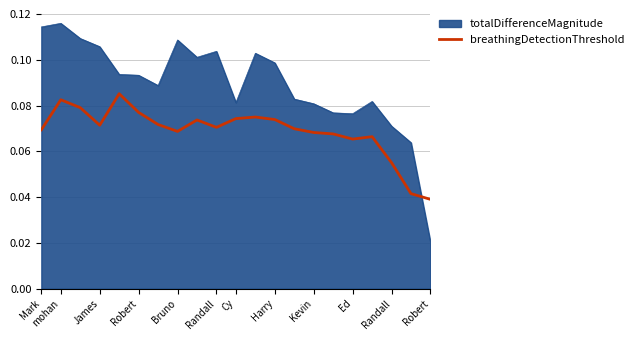

Which series has the largest range (max minus min)?

totalDifferenceMagnitude